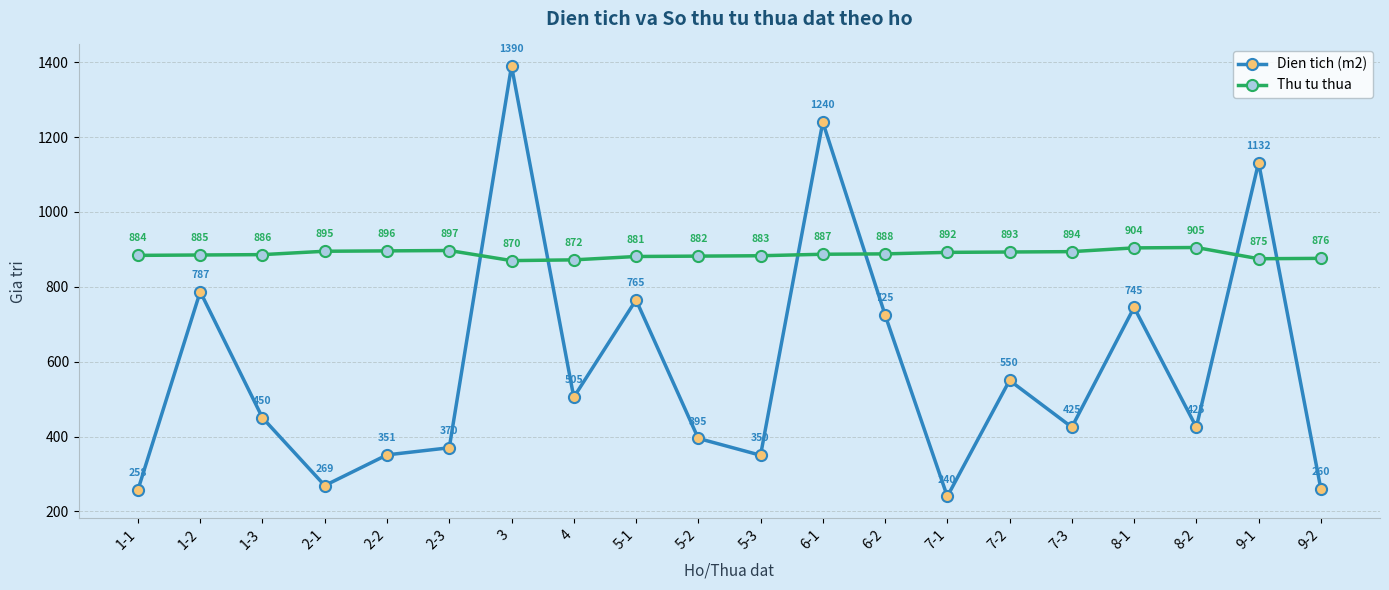

After their last crossing, which series has the higher values: Dien tich (m2) or Thu tu thua?

Thu tu thua